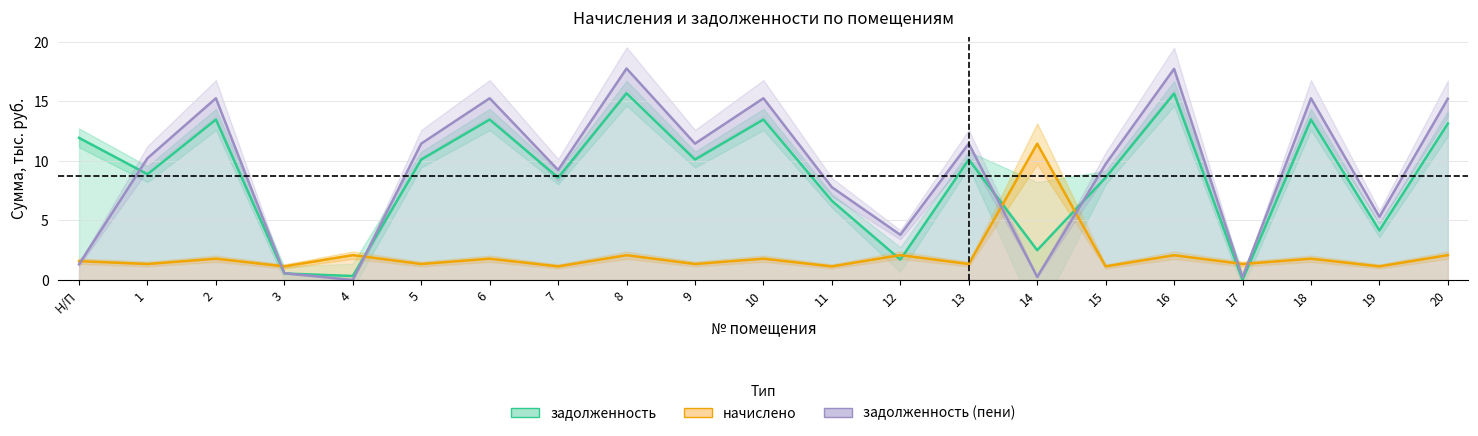

Which category has the lowest value in the начислено series?

3